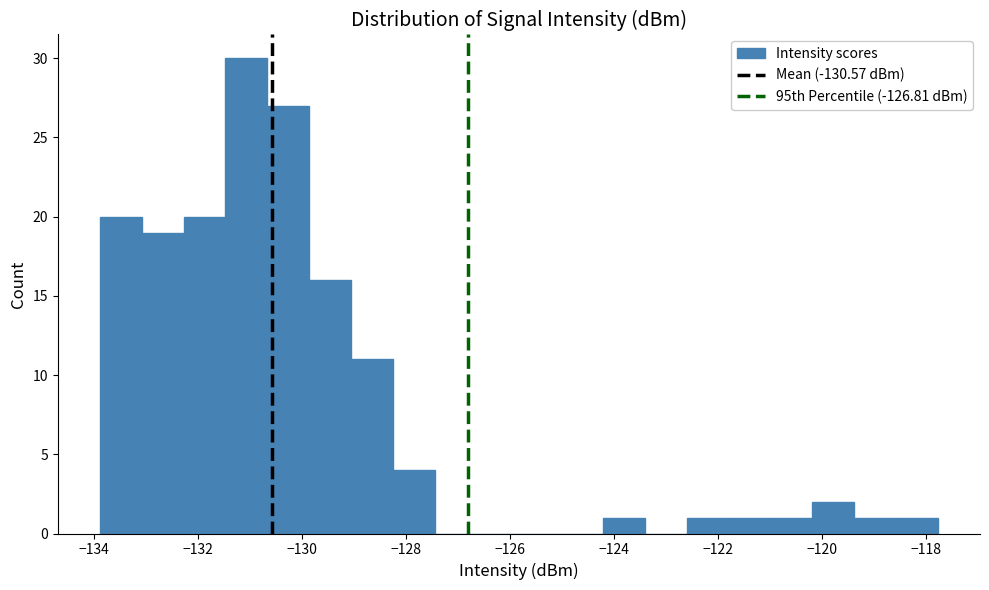

How tall is the bar that spans -119.4 to -118.6 on the x-axis? Neither the bar edges nor the heights are printed on the chart, so give them approximately, as read against the axes.

1